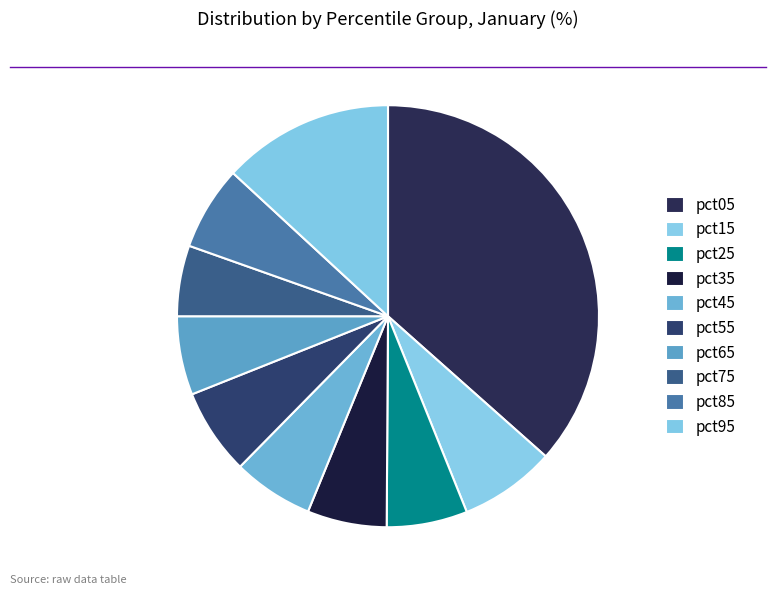

Count the number of slices in the pie.

10